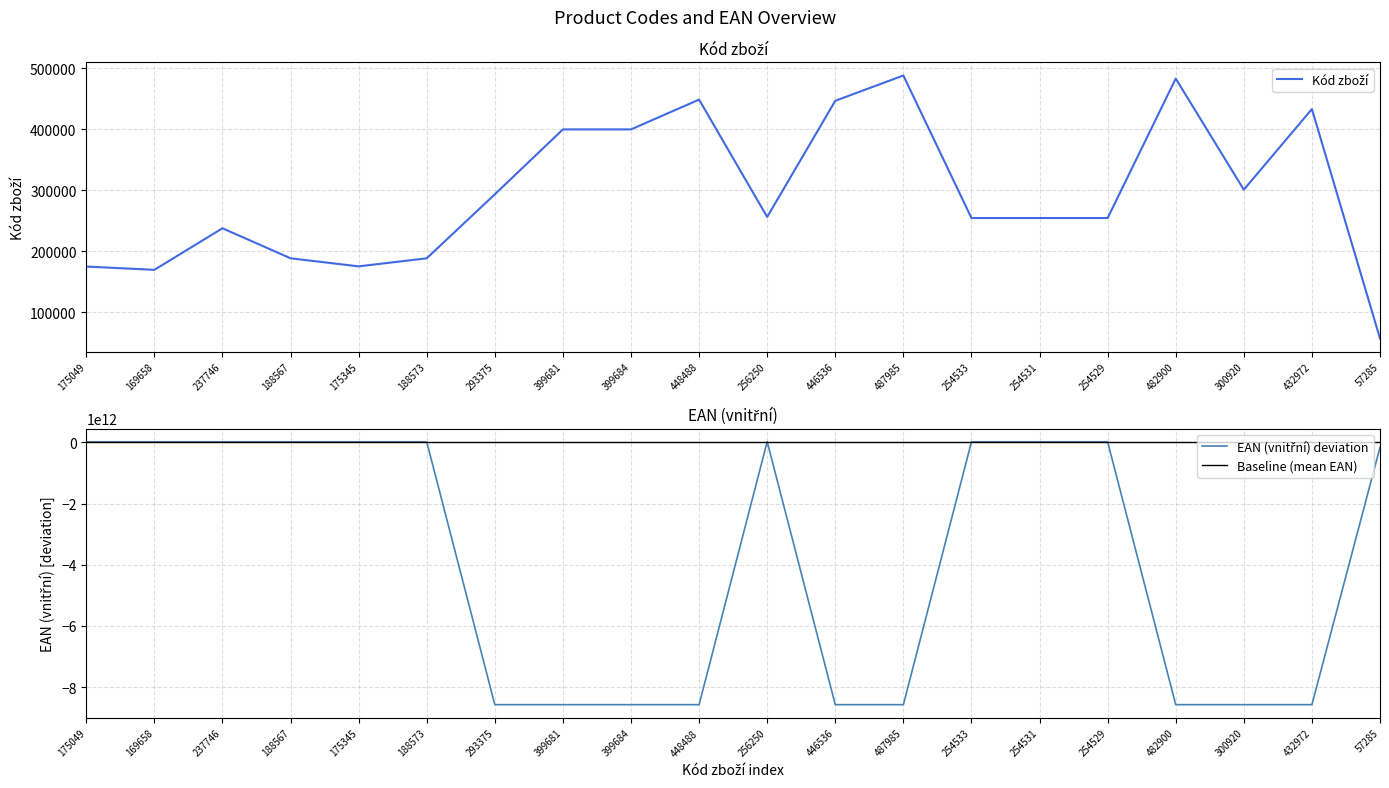

How many lines are shown in the chart?

2